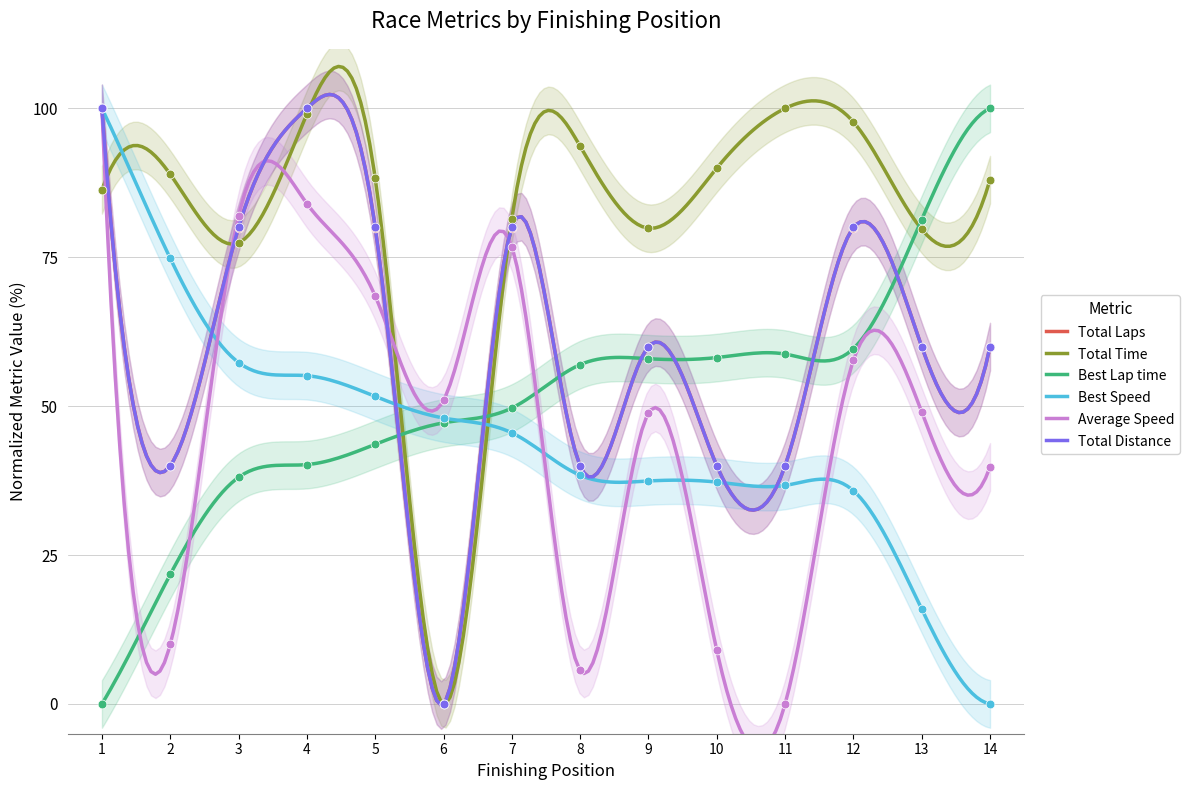

What are all the series names shown in the legend?

Total Laps, Total Time, Best Lap time, Best Speed, Average Speed, Total Distance